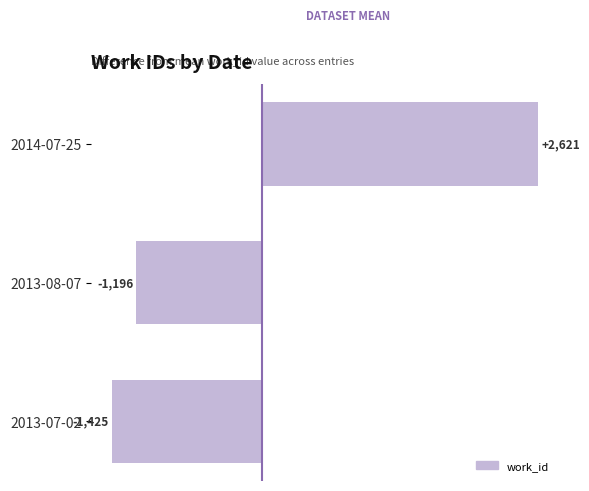

The chart shows a value of -1425 at 2013-07-02. True or false?

True